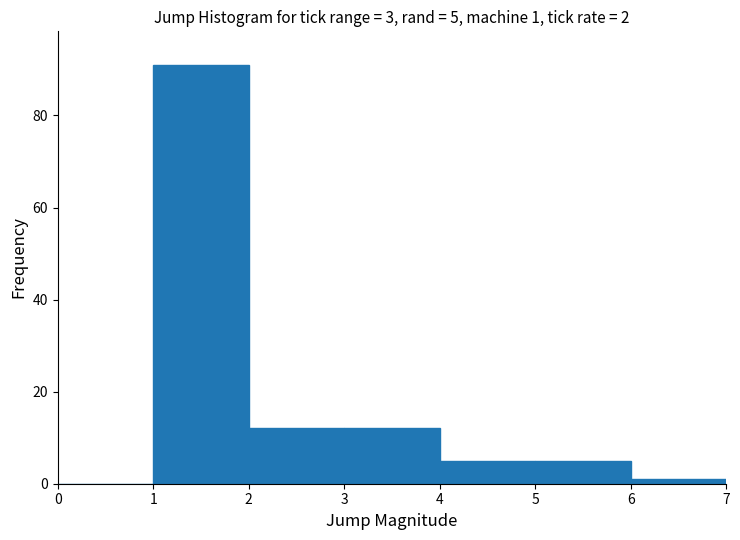

Which range on the x-axis has the tallest bar?

1 to 2